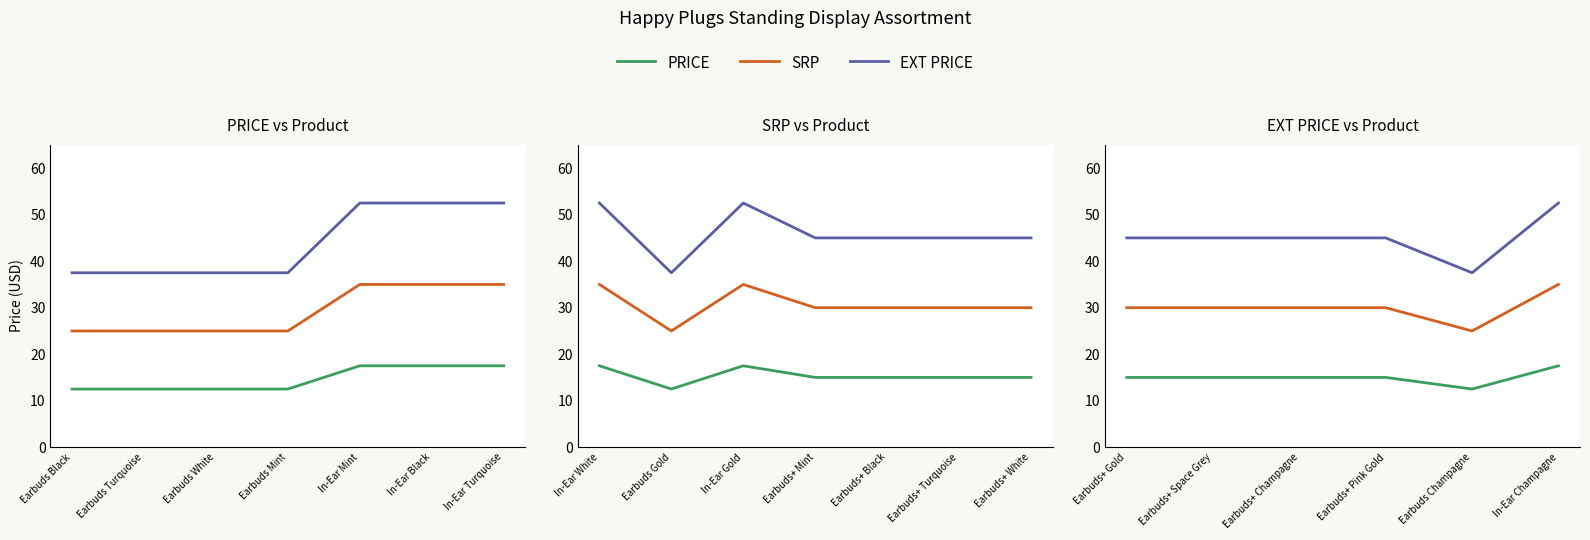

What is the difference between the maximum and minimum values in the PRICE series?

5.0